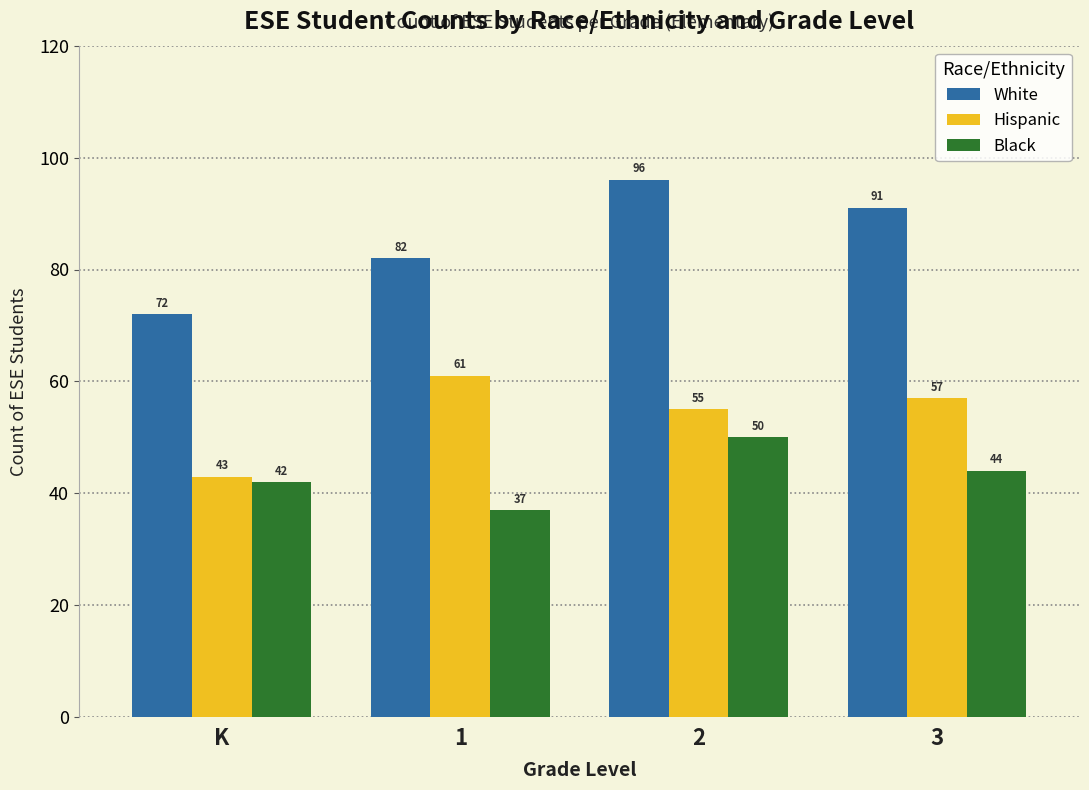

Count the number of data series in this chart.

3